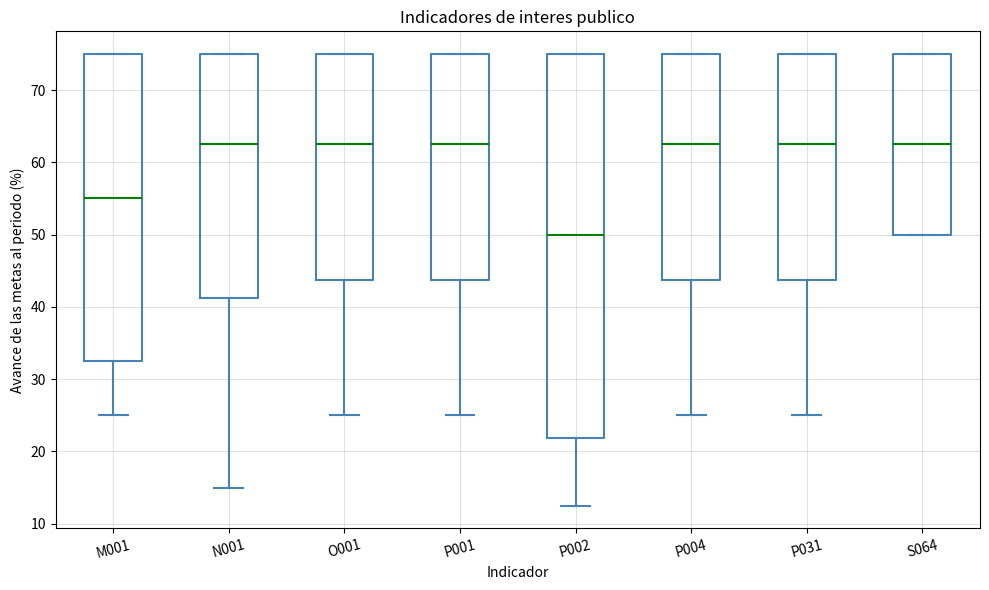

Reading left to right, read every box against the y-axis: the position of its median line, the range the box covers, and the ends of its whiskers. The values are not printed on the chart, so give them approximately, as read against the axis.

M001: median 55, box 33 to 75, whiskers 25 to 75
N001: median 63, box 41 to 75, whiskers 15 to 75
O001: median 63, box 44 to 75, whiskers 25 to 75
P001: median 63, box 44 to 75, whiskers 25 to 75
P002: median 50, box 22 to 75, whiskers 13 to 75
P004: median 63, box 44 to 75, whiskers 25 to 75
P031: median 63, box 44 to 75, whiskers 25 to 75
S064: median 63, box 50 to 75, whiskers 50 to 75